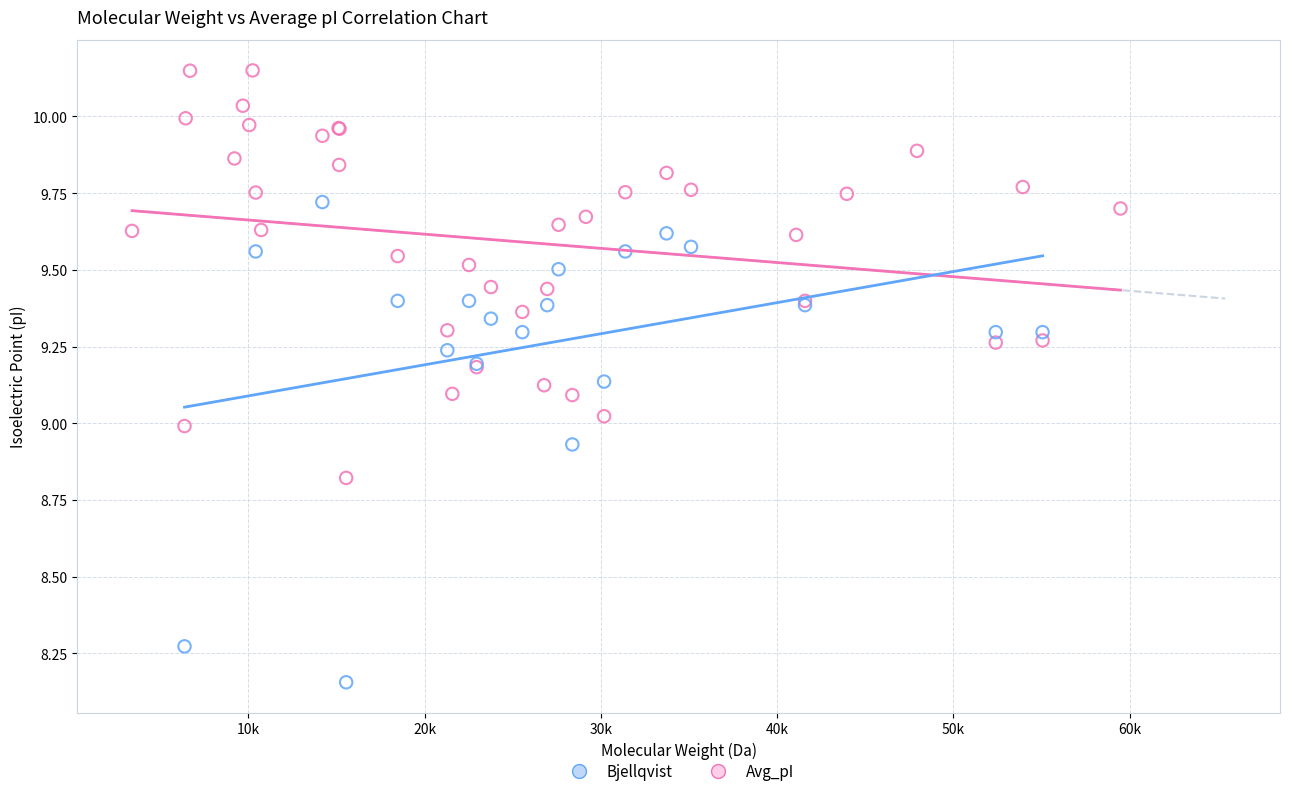

Which series contains the lowest Y value?

Bjellqvist